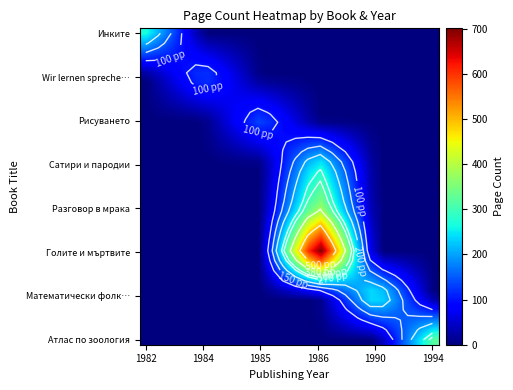

What is the spread (max minus min) of values at 9?

133.3